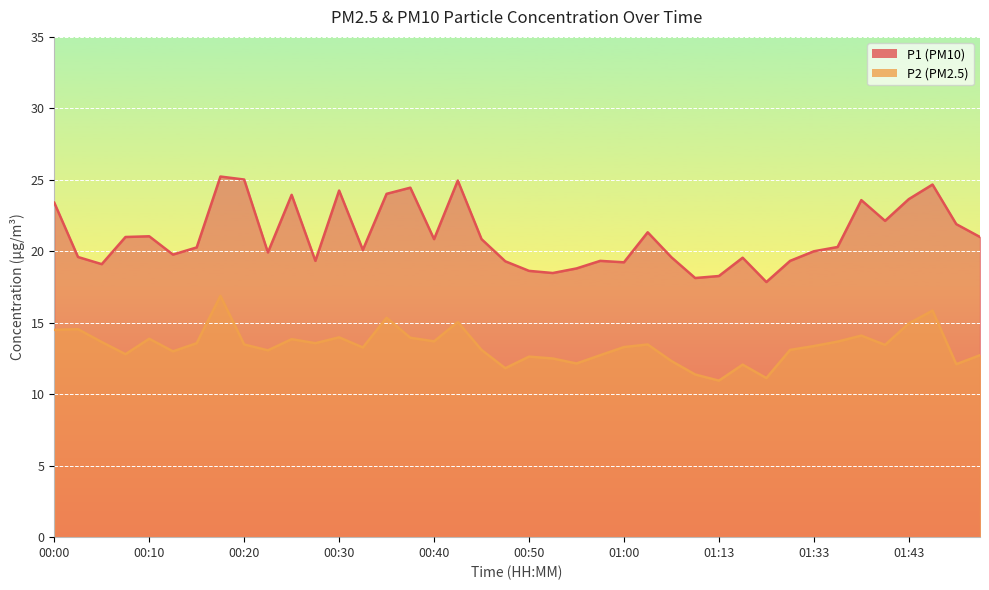

At which label does P2 first exceed 13?

00:00